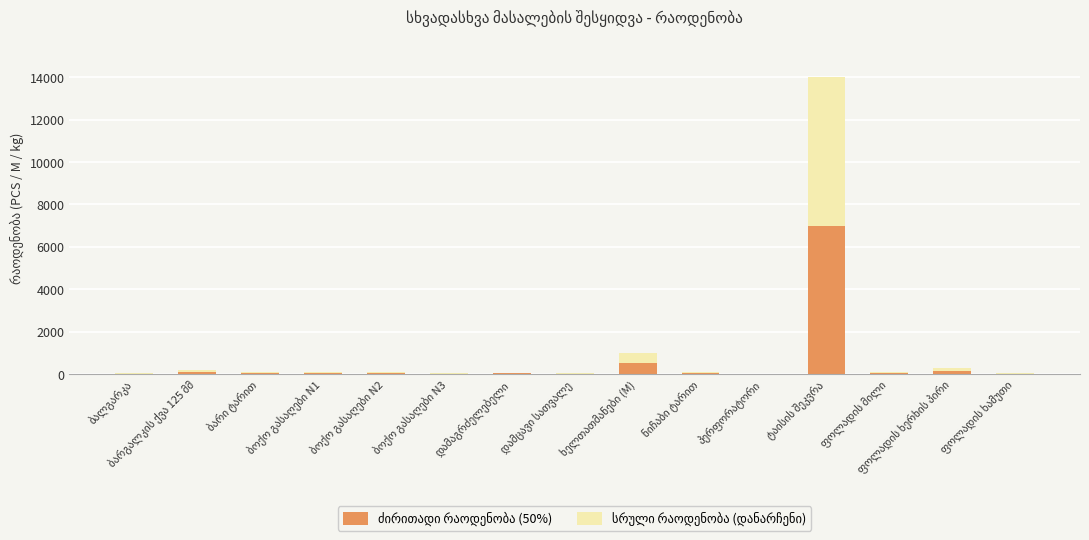

At how many categories does at least one series exceed 6221?

1